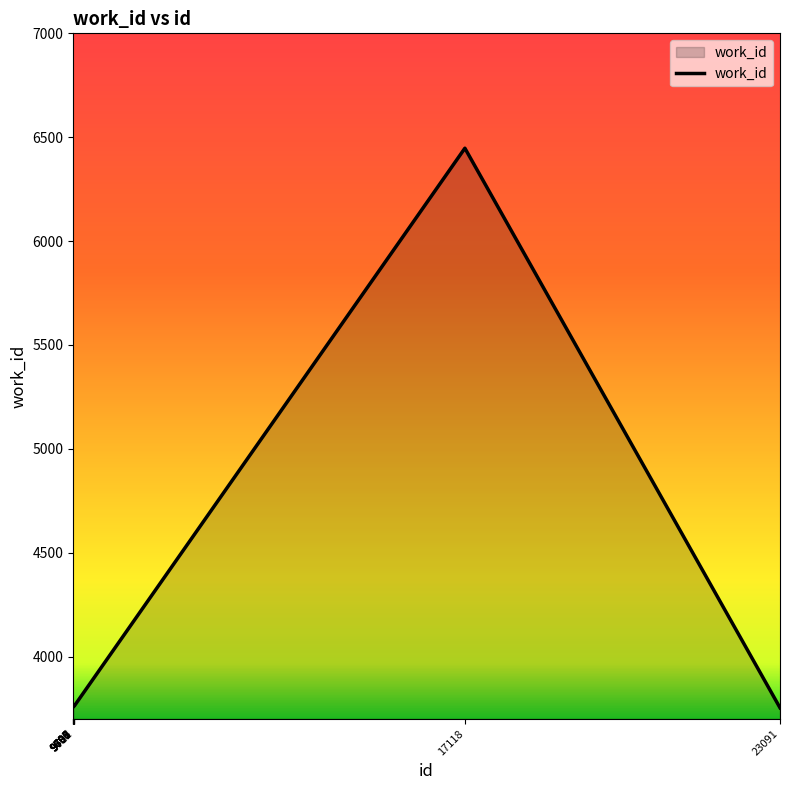

What is the difference between the maximum and minimum values?

2694